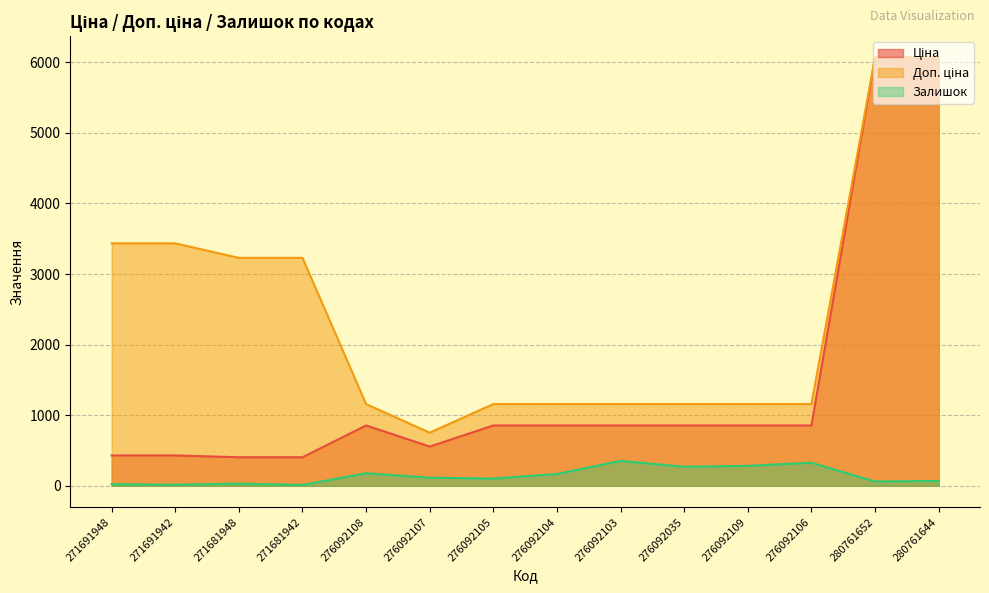

How many series are shown in this chart?

3